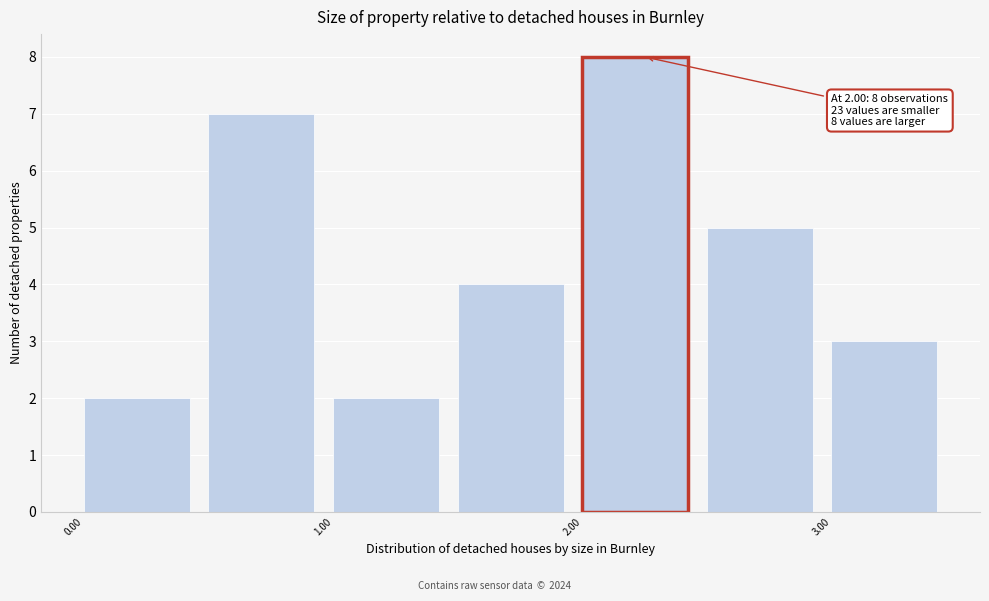

Which range on the x-axis has the tallest bar?

2.0 to 2.5